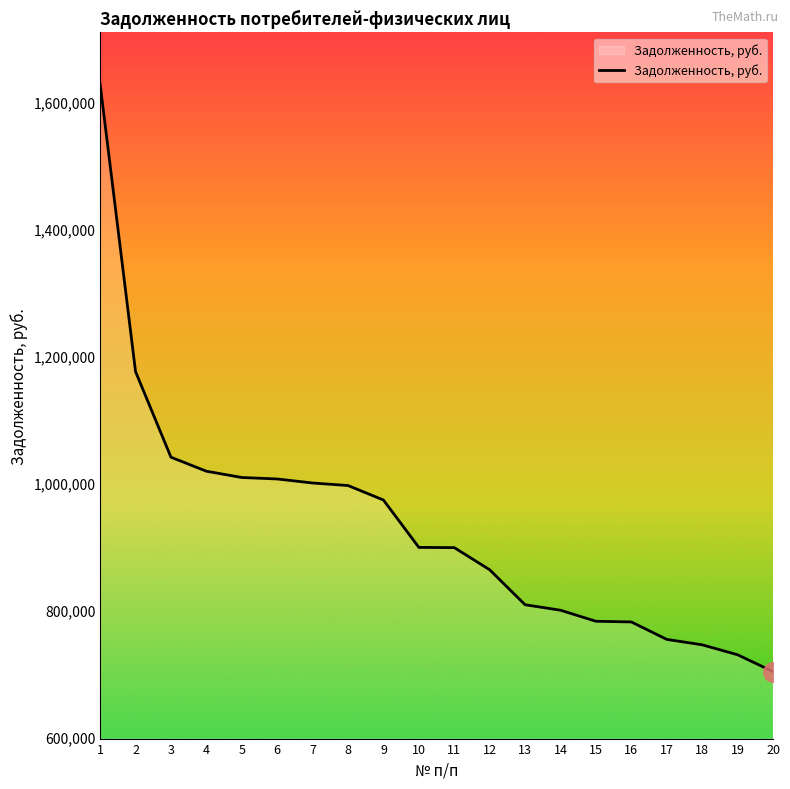

How many lines are shown in the chart?

1